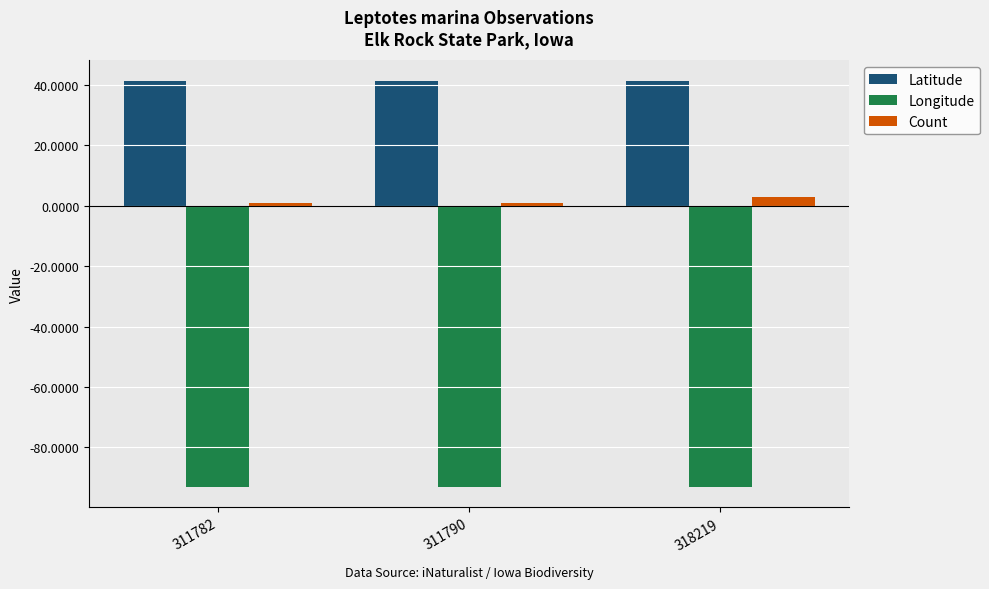

Rank the series at 318219 from highest to lowest value.

Latitude, Count, Longitude